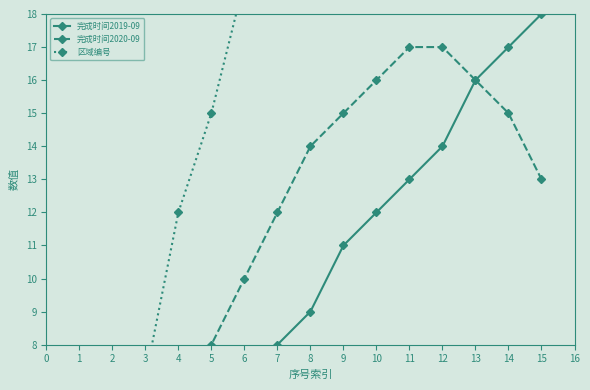

How many lines are shown in the chart?

3